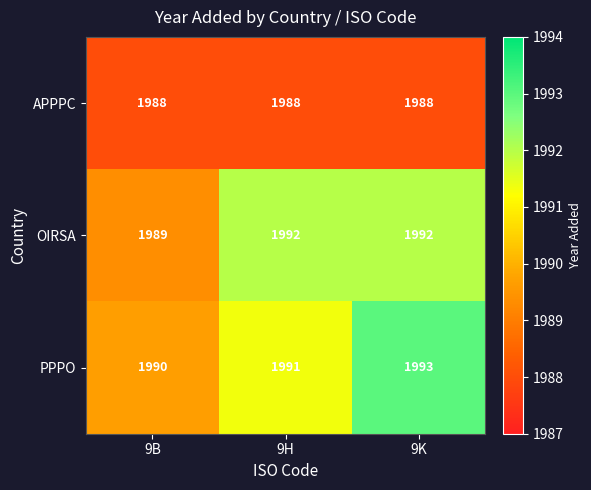

What value does the APPPC series have at 9H?

1988